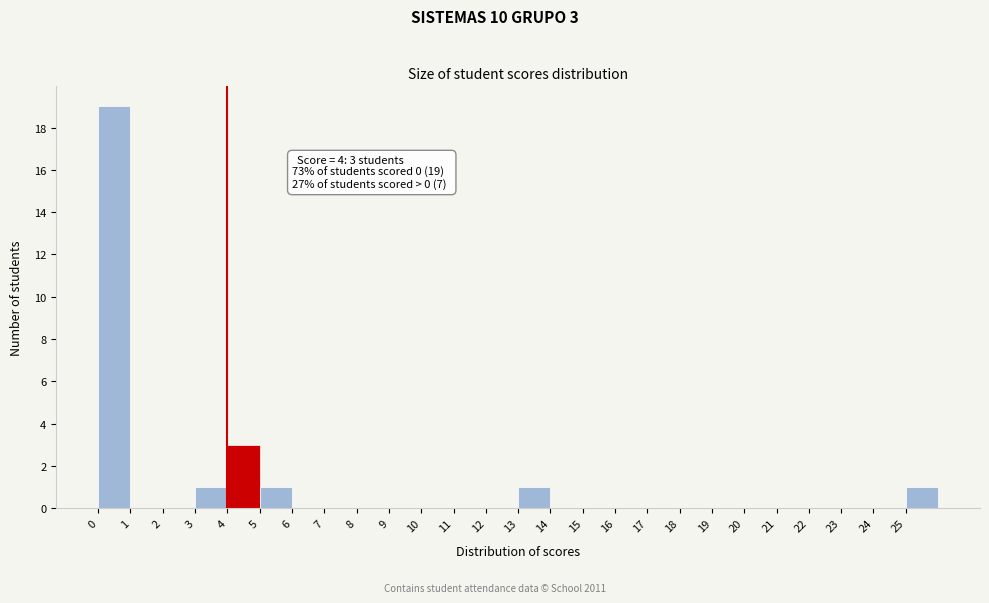

Which range on the x-axis has the tallest bar?

0 to 1